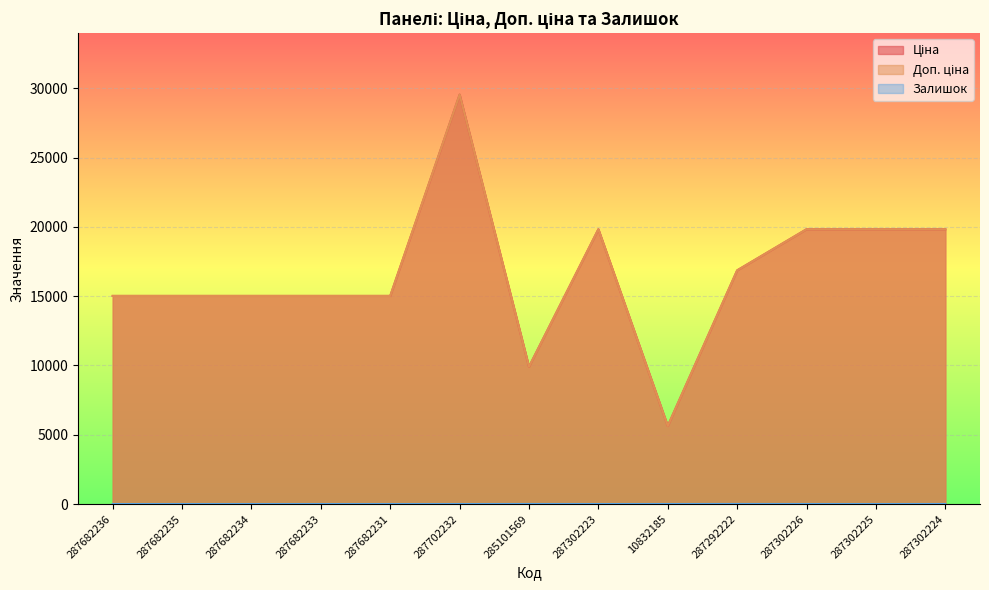

Which label corresponds to the largest value in the chart?

287702232